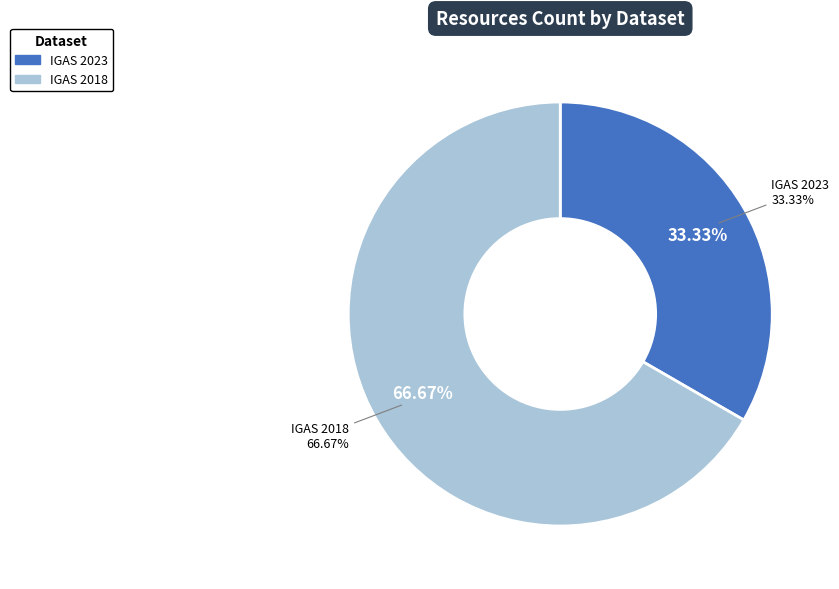

Approximately how many times larger is the value at Entidades Inspecionadas e Auditadas (IGAS 2023) compared to Entidades Inspecionadas e Auditadas (IGAS 2018)?

0.5